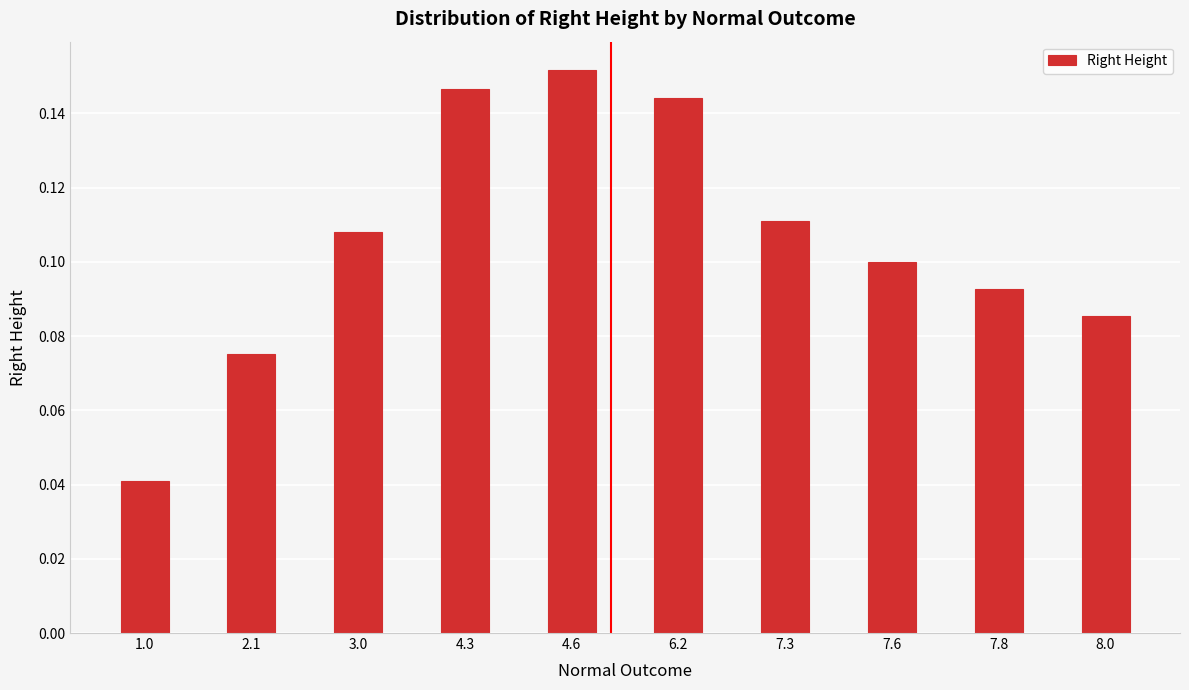

What is the sum of all values?

1.1